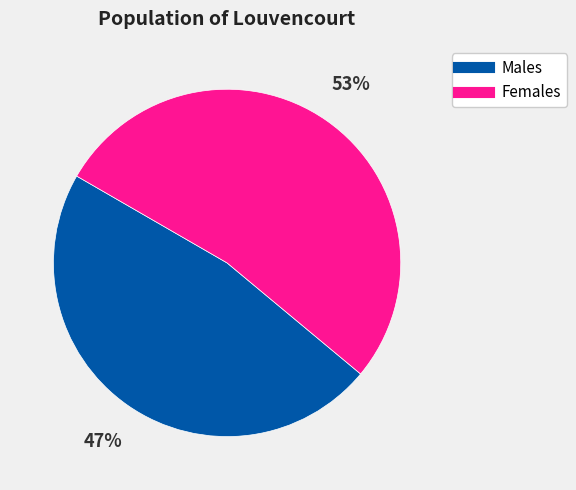

To the nearest percent, what is the average slice percentage?

50%